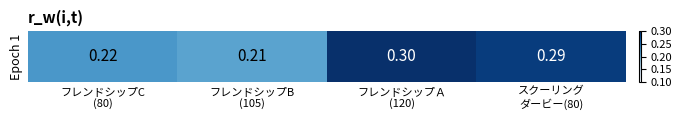

The value at フレンドシップＡ
(120) is 0.3. True or false?

True